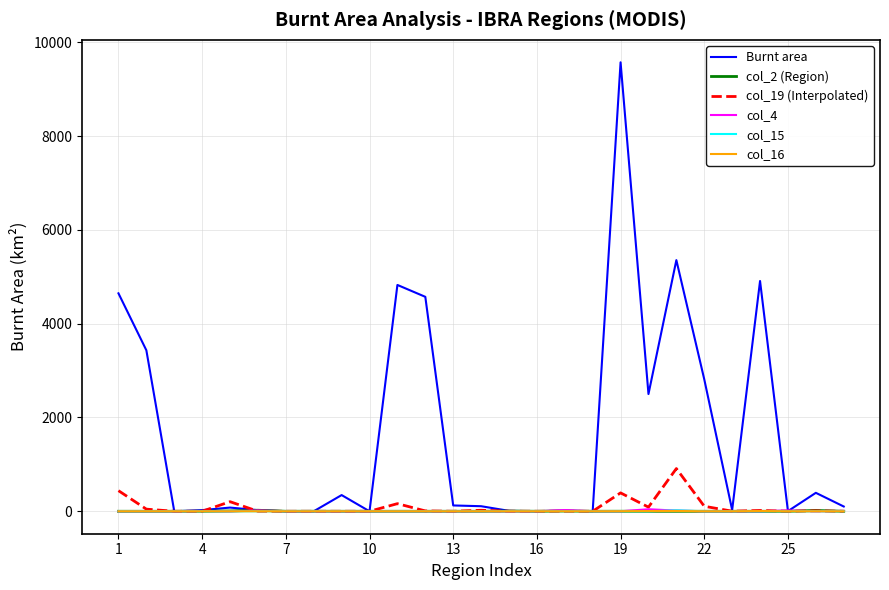

How many lines are shown in the chart?

6